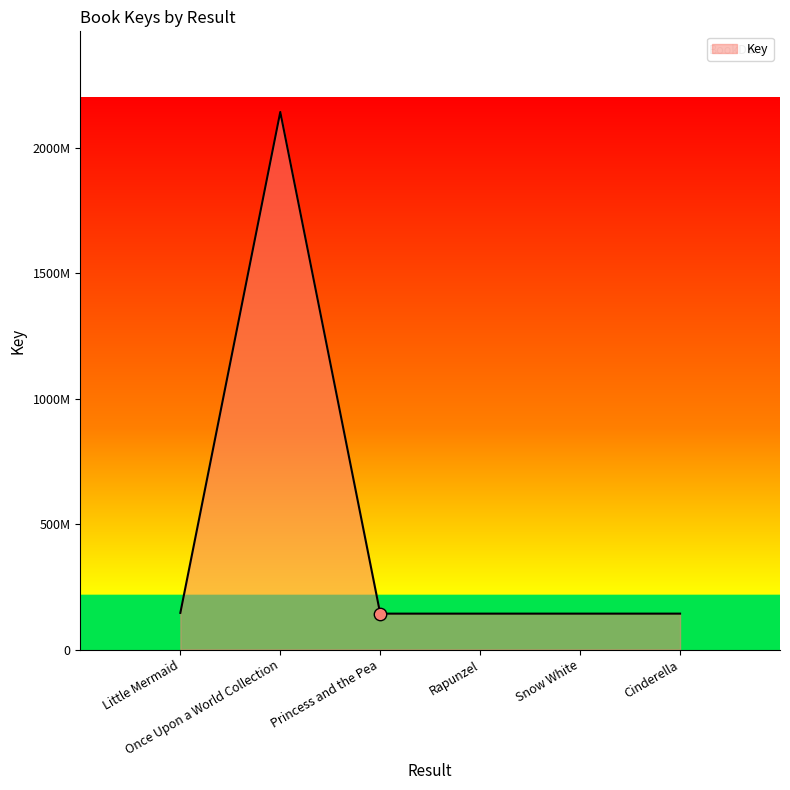

Approximately how many times larger is the value at Cinderella compared to Little Mermaid?

1.0